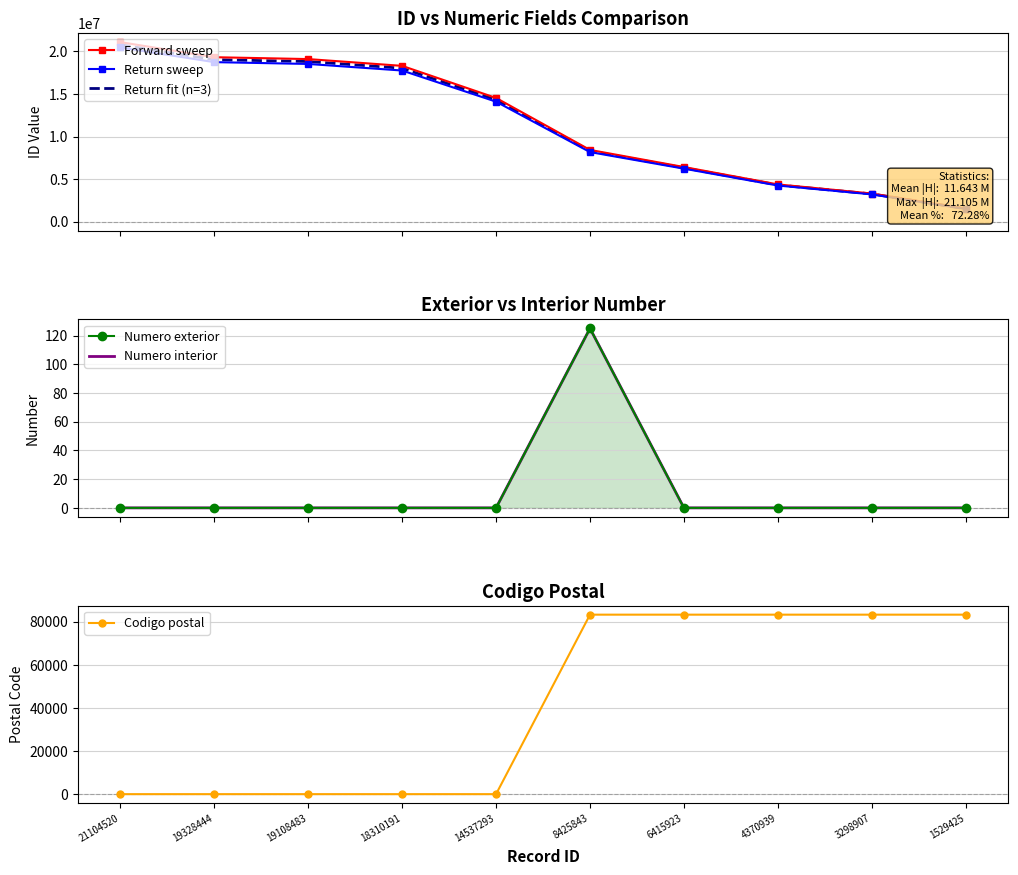

How many values in Numero exterior are above zero?

1